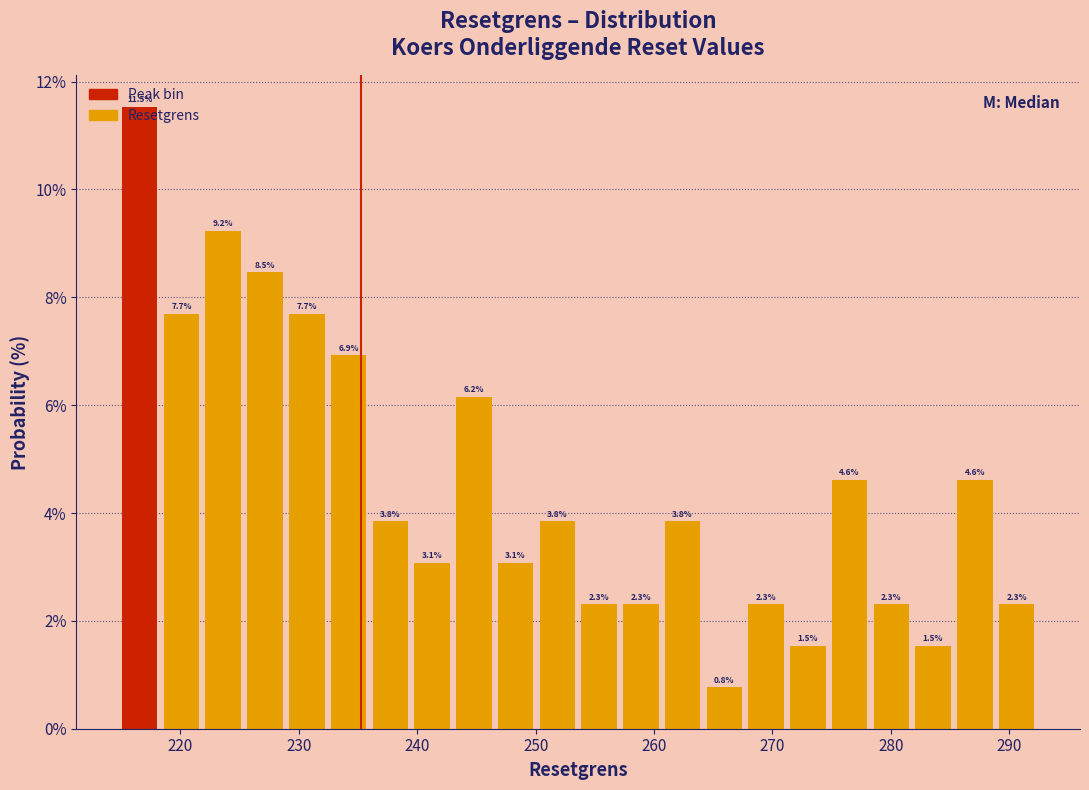

Read against the x-axis, roughly where is the centre of the tallest bar?

217